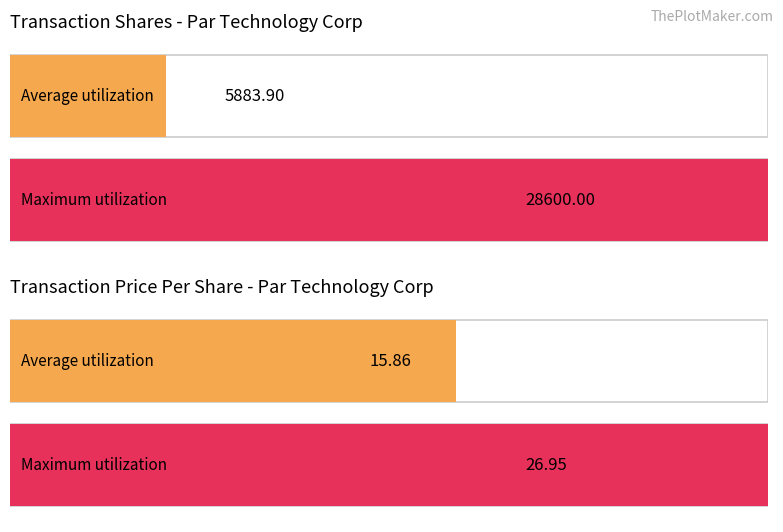

At how many categories does at least one series exceed 17507?

1